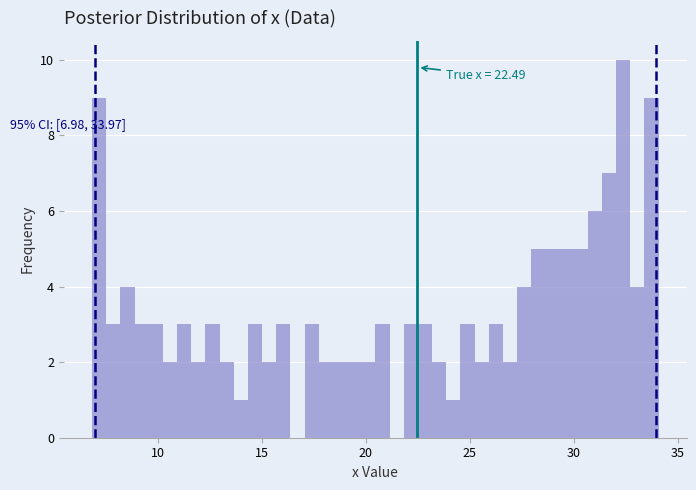

Around what value on the x-axis is the tallest bar? Give the approximate position of its centre, as read against the axis.

32.5